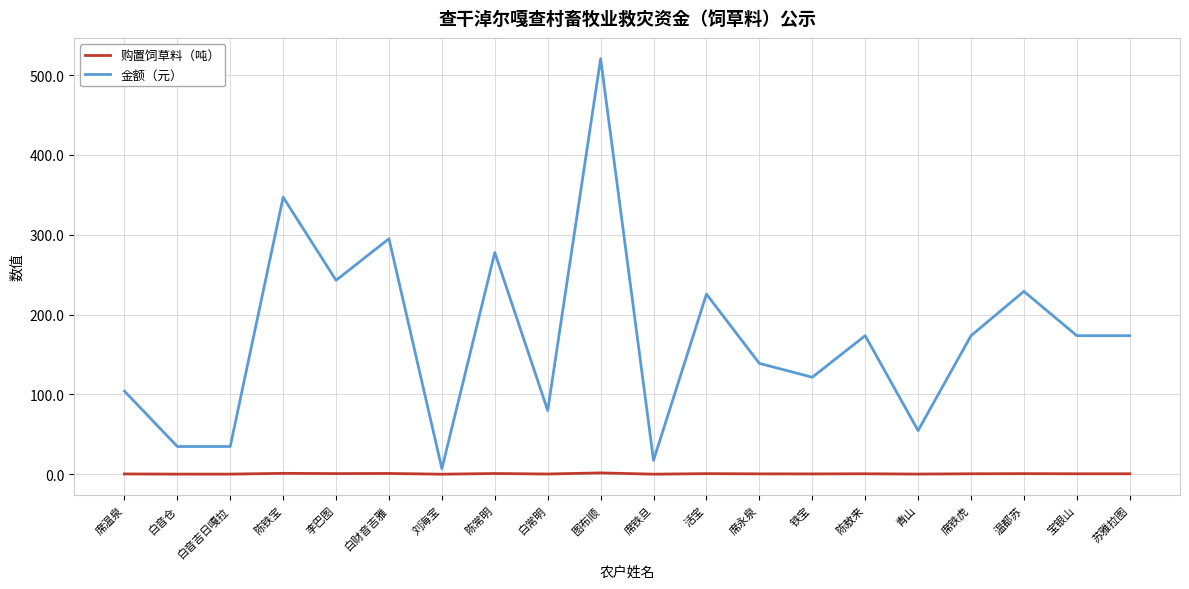

What is the sum of the 购置饲草料（吨） values at 刘海宝 and 白音仓?

0.1